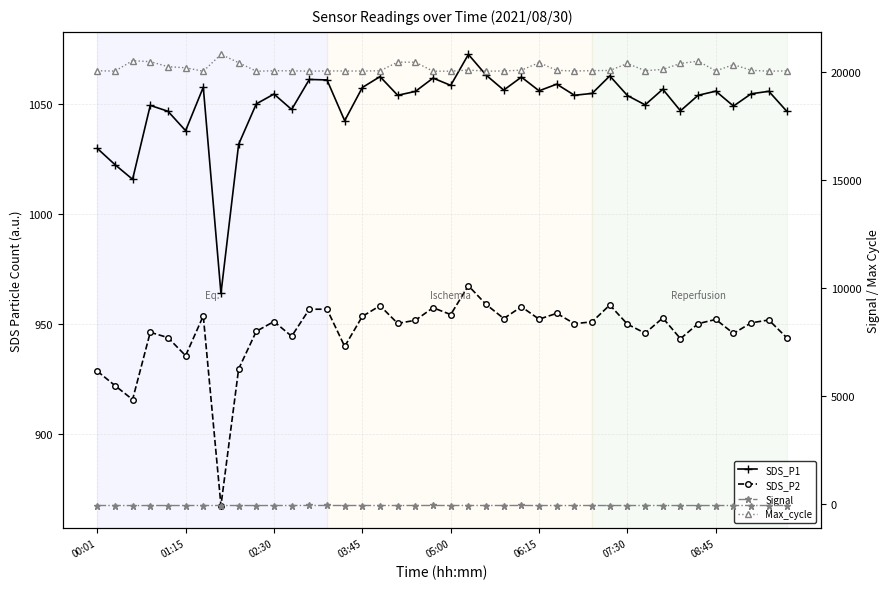

The value of Signal at 39 is -79.0. True or false?

True